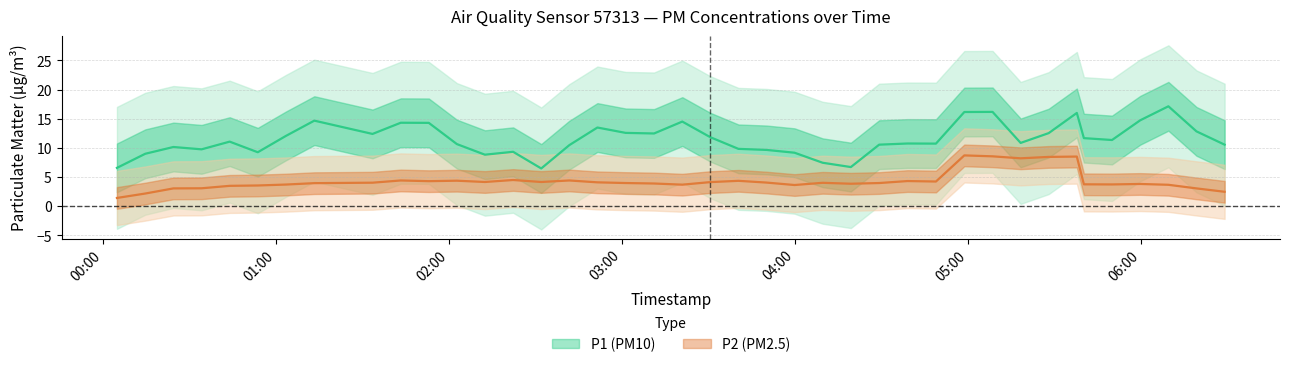

What are all the series names shown in the legend?

P1, P2